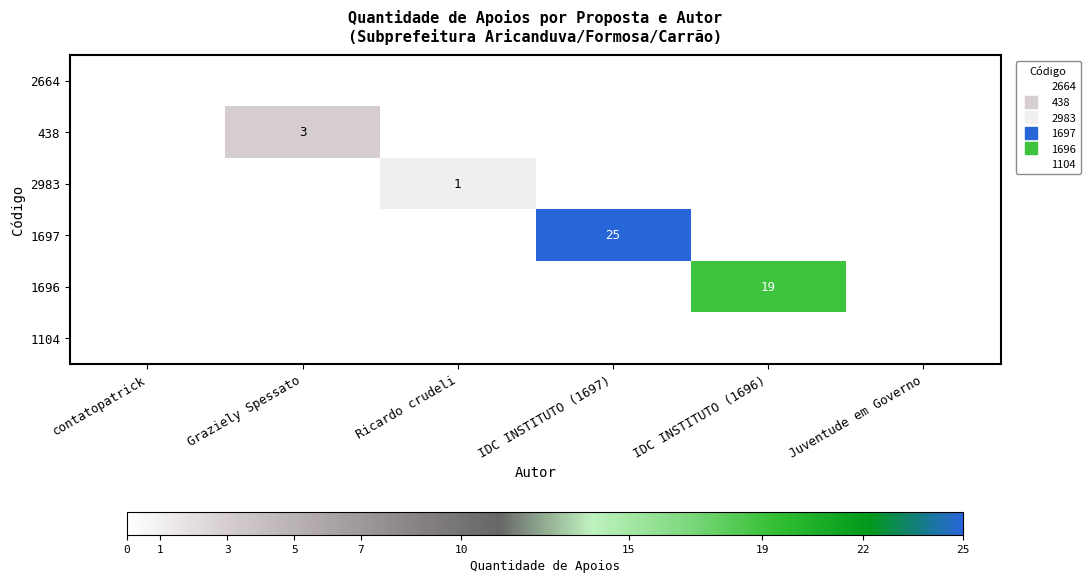

How many categories are shown in the chart?

6